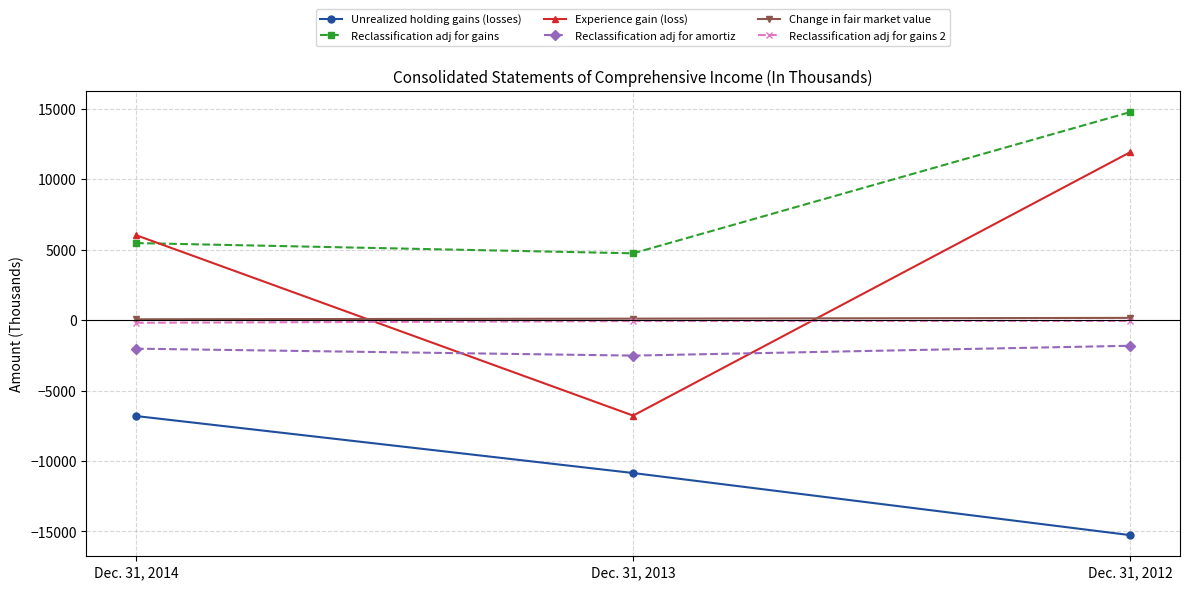

What is the sum of the Unrealized holding gains (losses) values at Dec. 31, 2012 and Dec. 31, 2013?

-26117